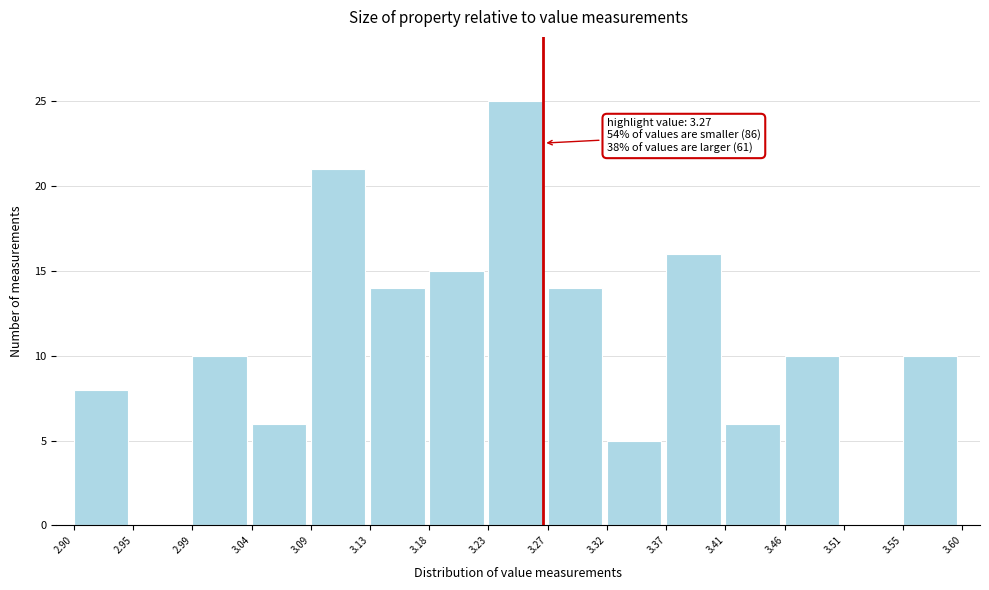

Over which range of the x-axis is the bar tallest?

3.23 to 3.27